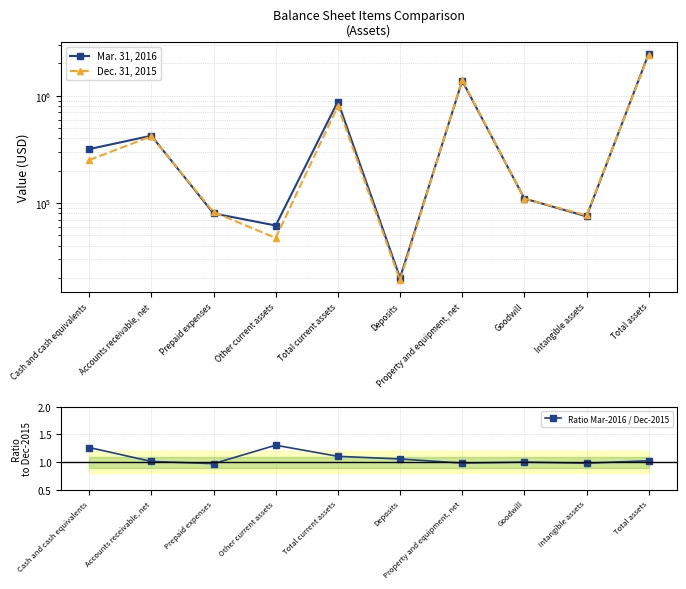

True or false: Mar. 31, 2016 and Ratio Mar-2016 / Dec-2015 intersect in this chart.

False